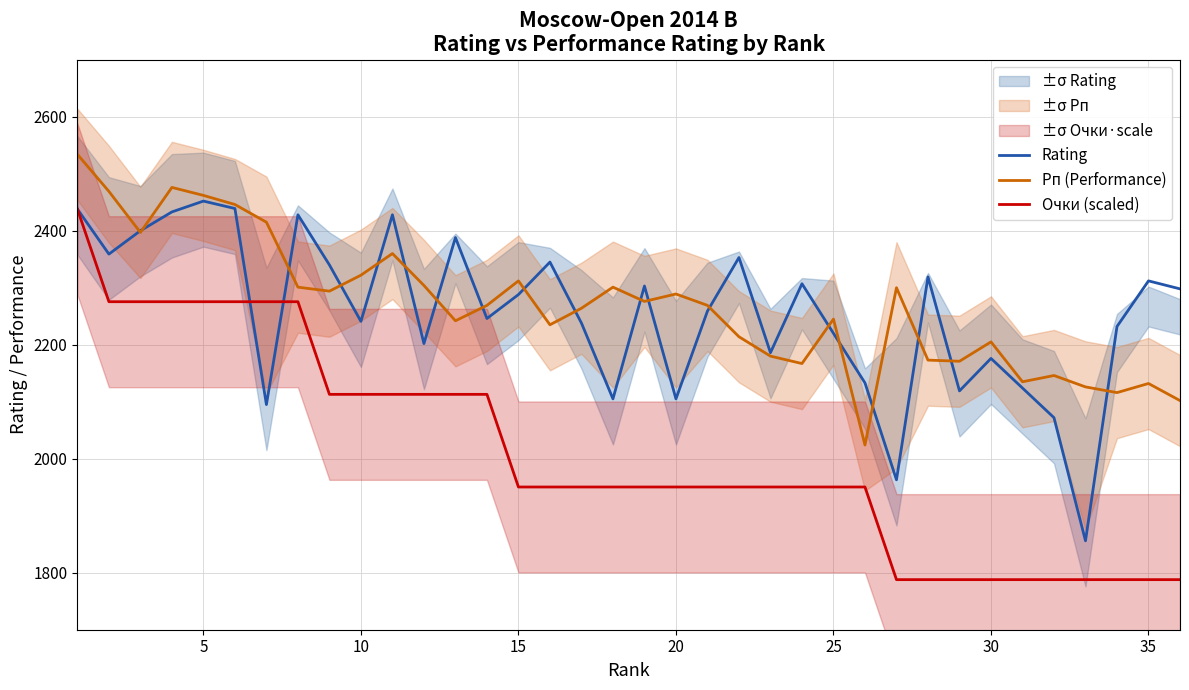

Reading left to right, transcribe all the data shown in this chart.

Rating: 2438.0	2359.0	2400.0	2433.0	2452.0	2439.0	2095.0	2428.0	2340.0	2241.0	2428.0	2202.0	2388.0	2246.0	2288.0	2345.0	2238.0	2105.0	2303.0	2105.0	2259.0	2353.0	2186.0	2307.0	2220.0	2133.0	1963.0	2319.0	2119.0	2176.0	2124.0	2072.0	1856.0	2232.0	2312.0	2298.0
Рп (Performance): 2534.0	2469.0	2397.0	2476.0	2462.0	2446.0	2415.0	2301.0	2294.0	2322.0	2360.0	2304.0	2242.0	2269.0	2312.0	2235.0	2264.0	2301.0	2276.0	2289.0	2269.0	2214.0	2180.0	2167.0	2245.0	2024.0	2300.0	2173.0	2171.0	2205.0	2135.0	2146.0	2126.0	2116.0	2132.0	2102.0
Очки (scaled): 2438.0	2275.5	2275.5	2275.5	2275.5	2275.5	2275.5	2275.5	2112.9	2112.9	2112.9	2112.9	2112.9	2112.9	1950.4	1950.4	1950.4	1950.4	1950.4	1950.4	1950.4	1950.4	1950.4	1950.4	1950.4	1950.4	1787.9	1787.9	1787.9	1787.9	1787.9	1787.9	1787.9	1787.9	1787.9	1787.9